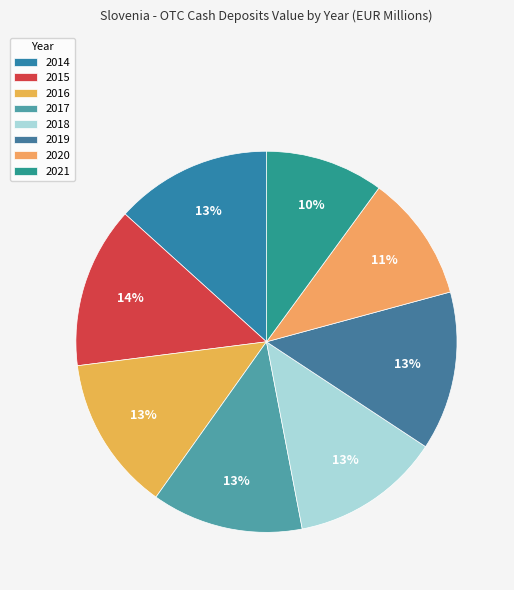

True or false: 2016 accounts for 27% of the total.

False